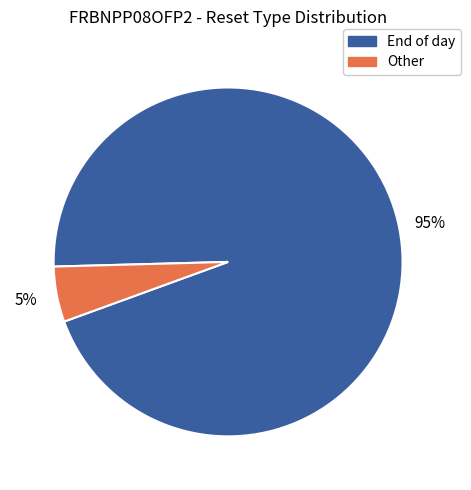

To the nearest percent, what is the average slice percentage?

50%